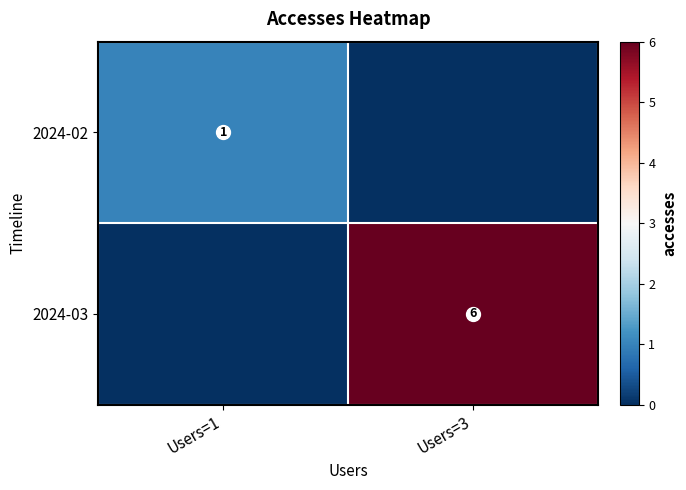

The value of 2024-02 at Users=1 is 0. True or false?

False